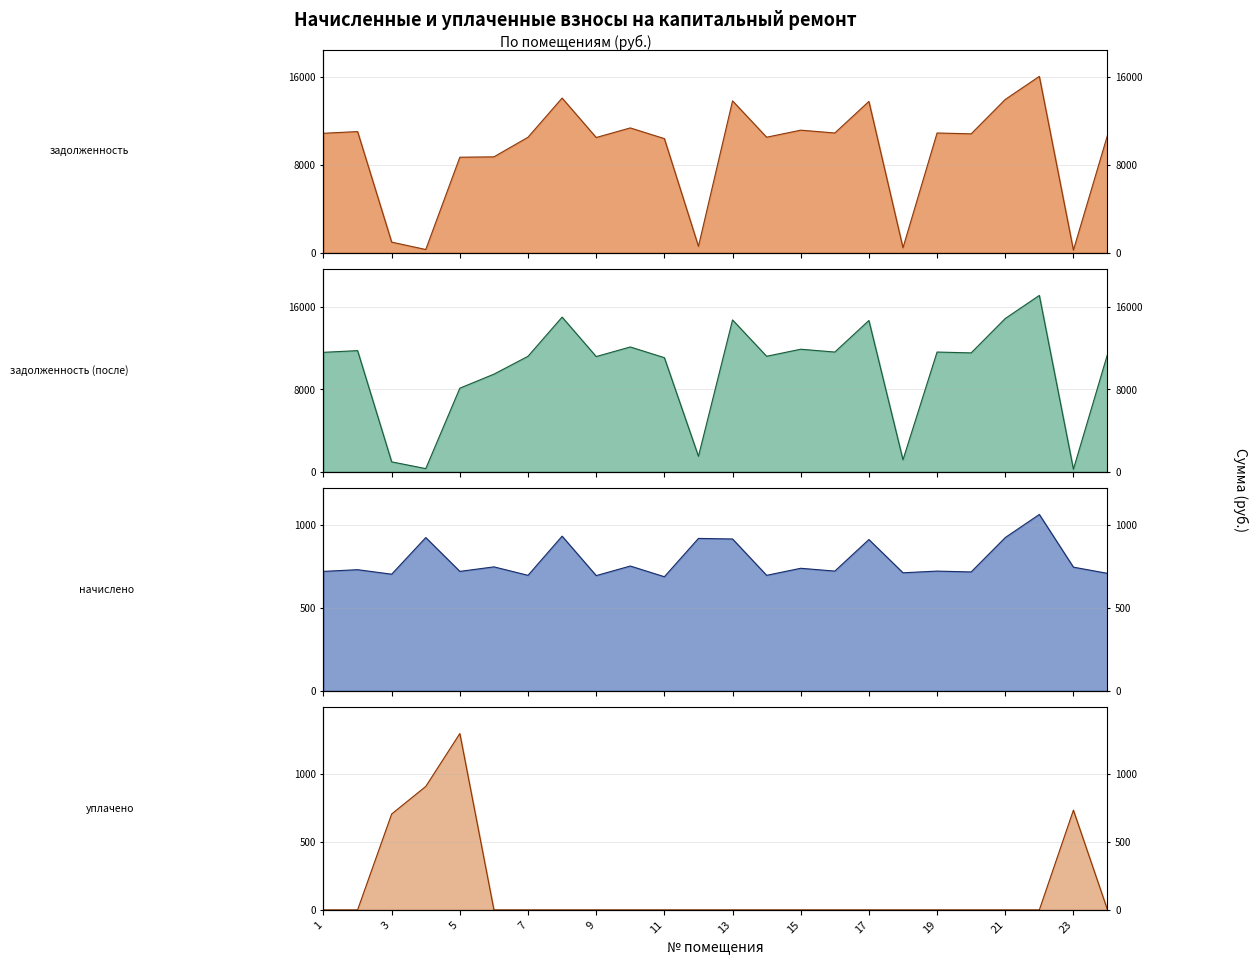

List the series in order of their peak value, lowest first.

начислено, уплачено, задолженность, задолженность (после)